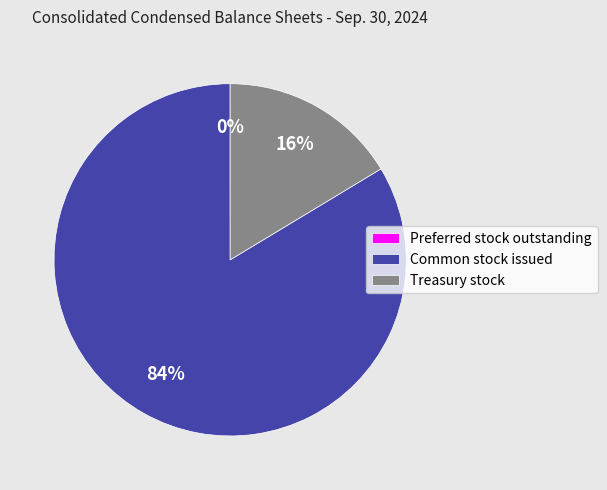

Which slice is the largest?

Common stock issued